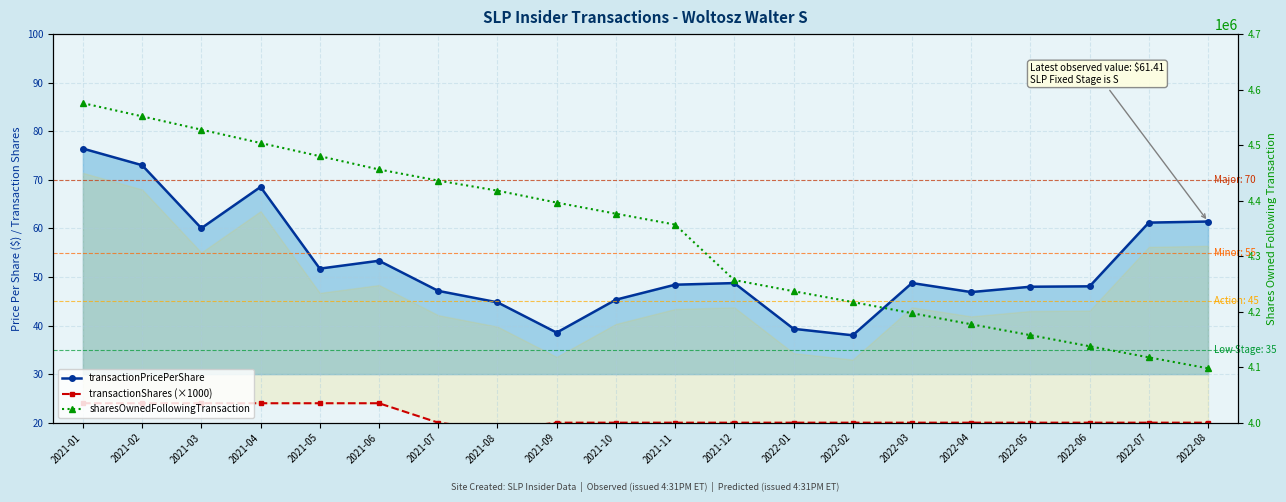

What is the value of the transactionShares (×1000) point at the 1st from the left?

24.0